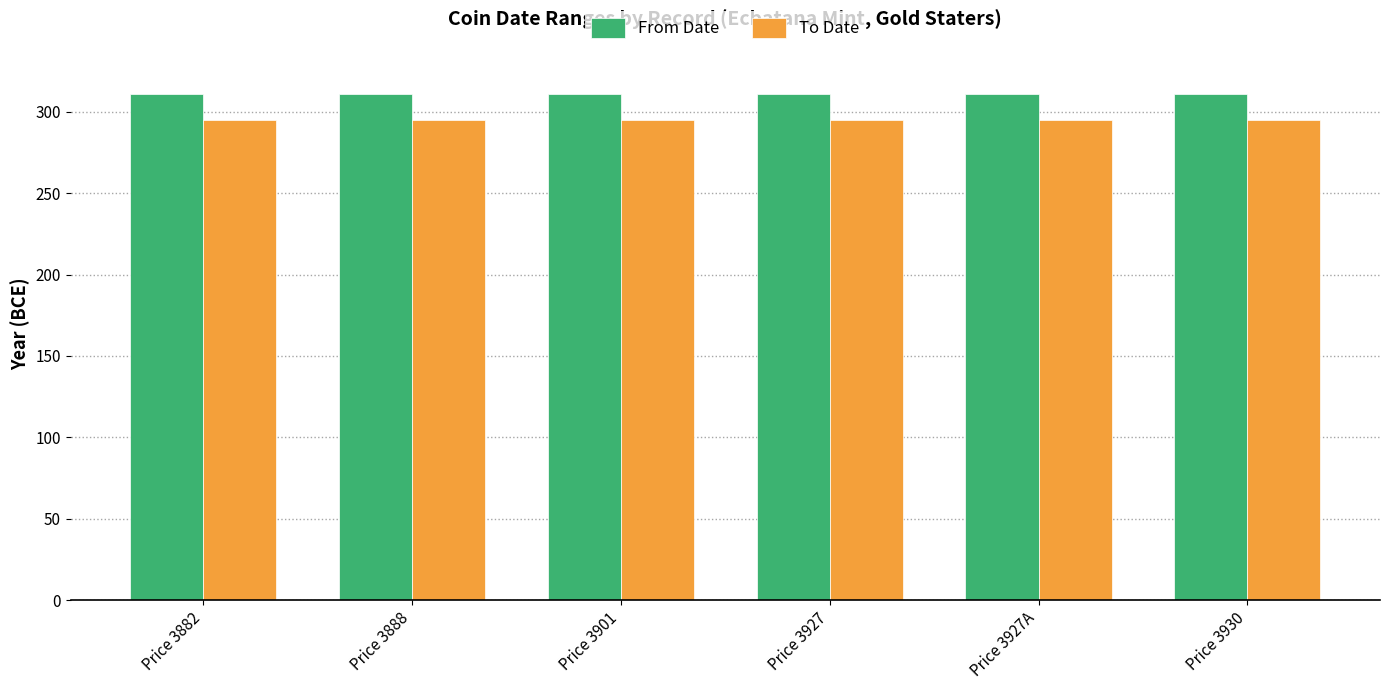

What is the approximate value of To Date at Price 3927?

295